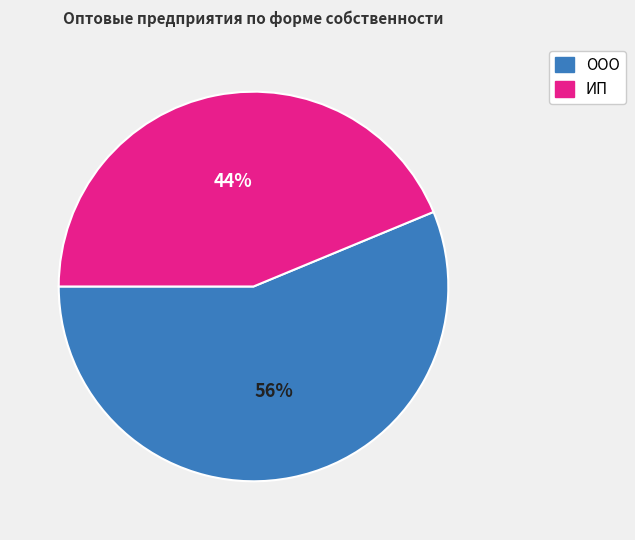

How many segments does this pie chart have?

2